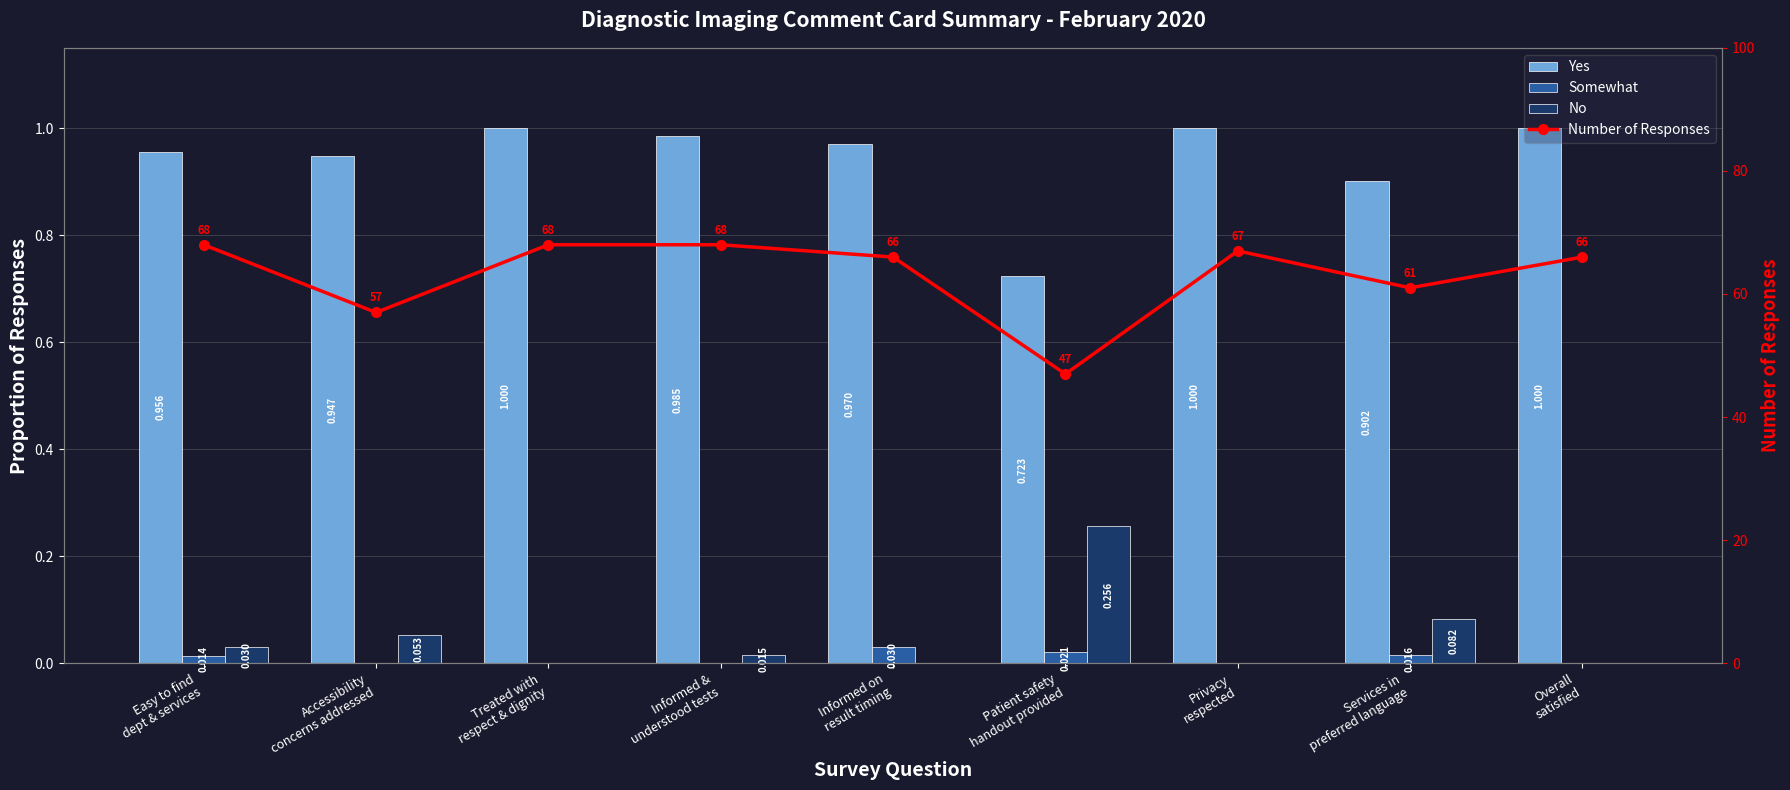

What is the greatest value displayed?

68.0